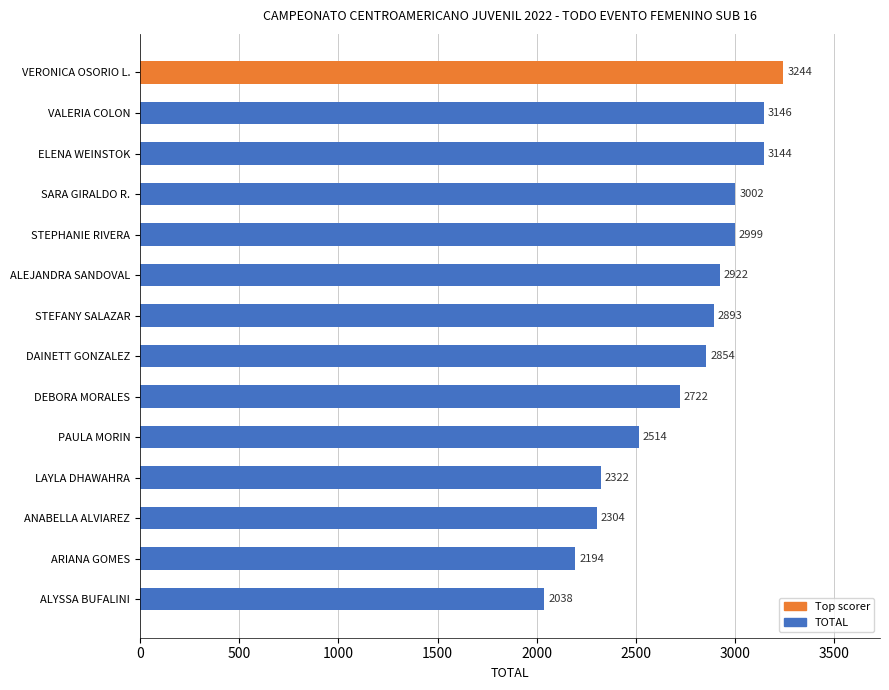

What is the smallest value displayed?

2038